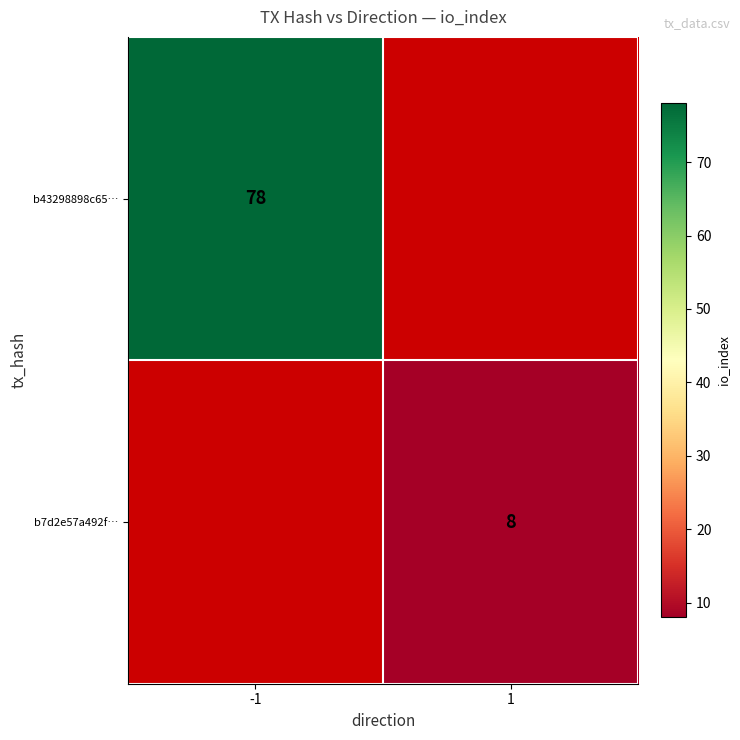

The b7d2e57a492f… series shows 8 at 1. True or false?

True